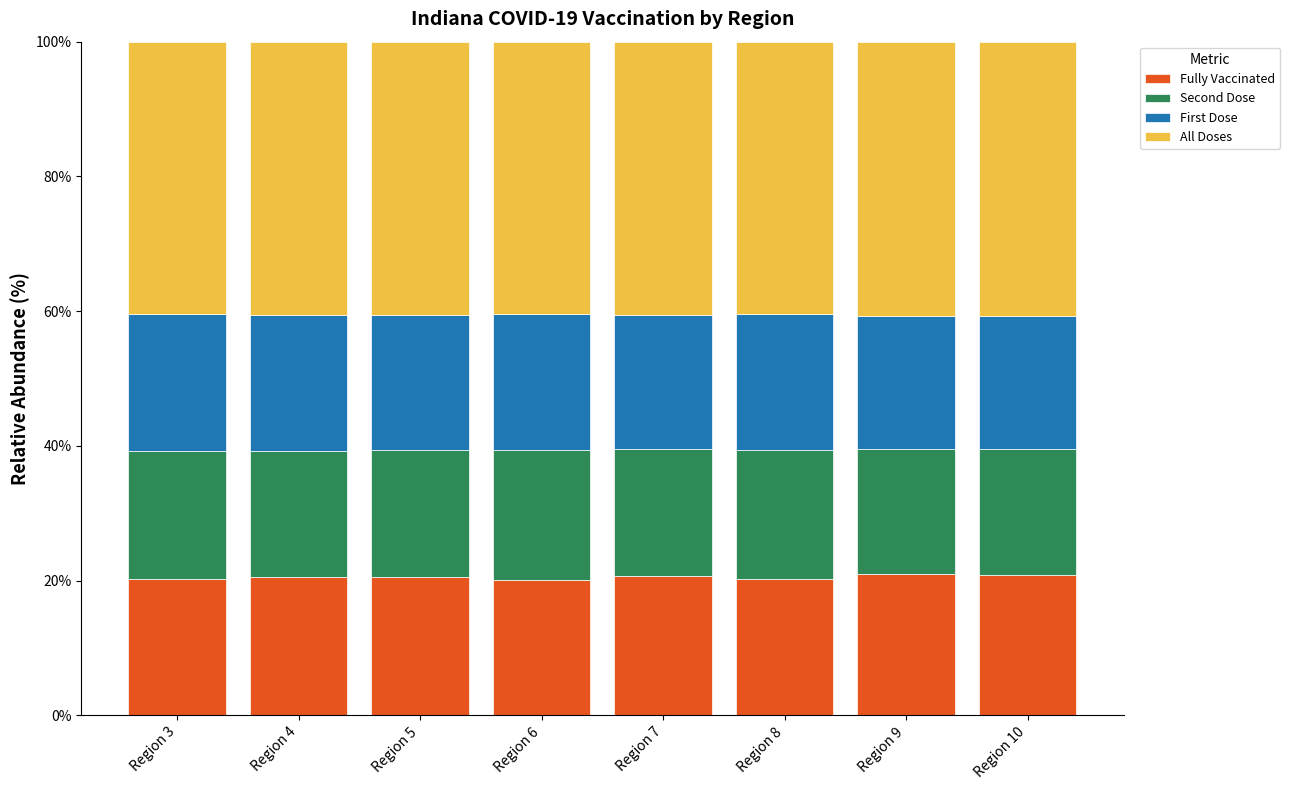

What is the sum of all Fully Vaccinated values?

164.1